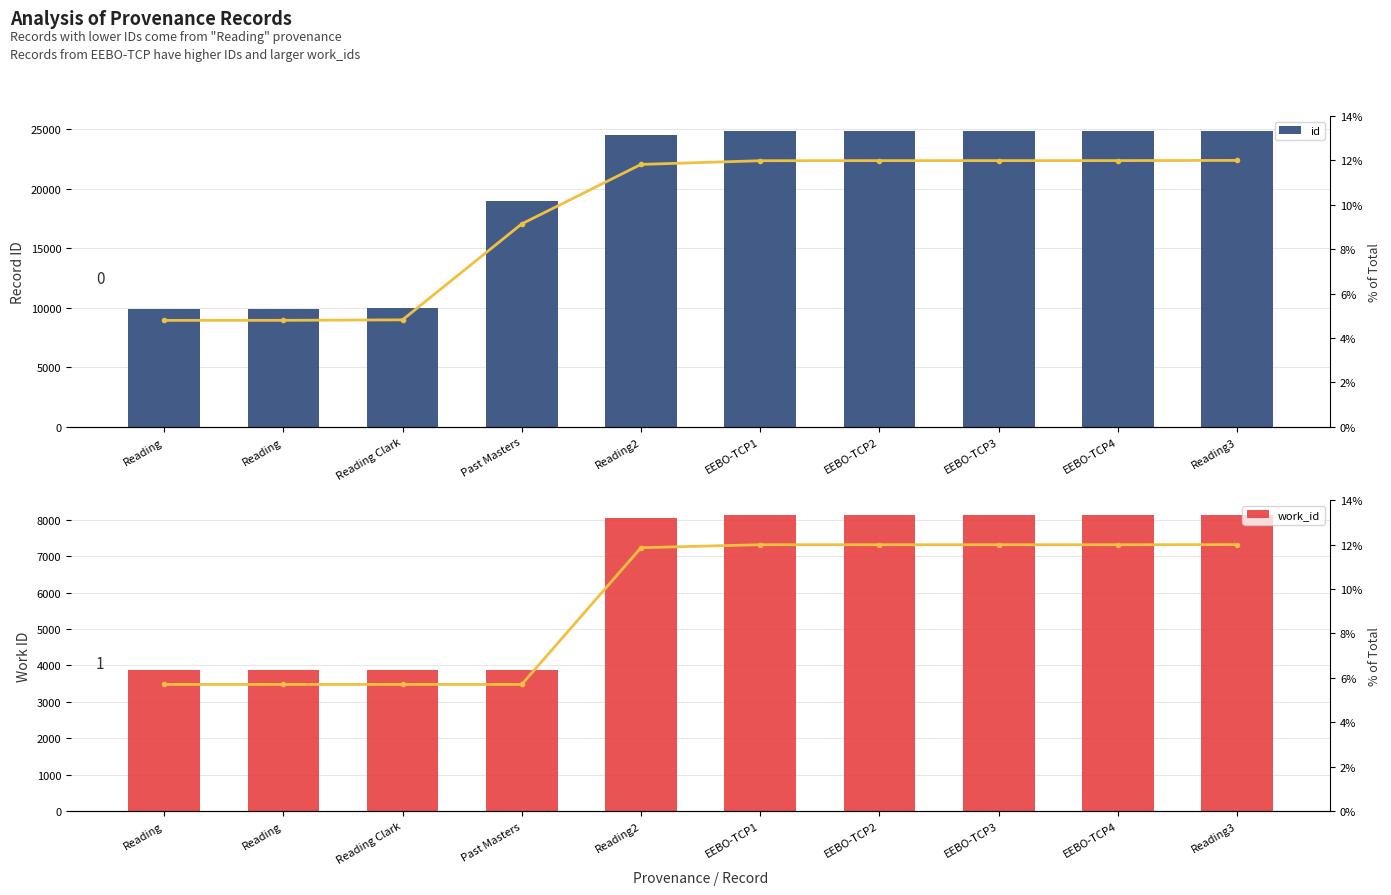

What is the difference between the maximum and minimum values in the id % series?

7.2